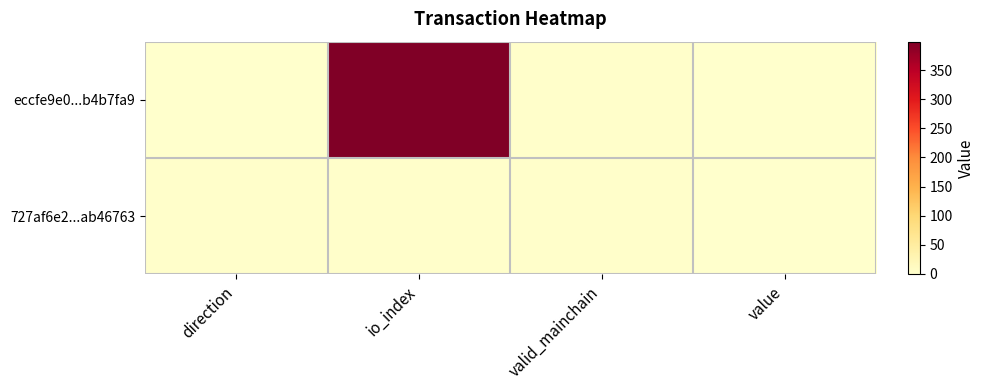

Reading left to right, transcribe all the data shown in this chart.

eccfe9e0...b4b7fa9: direction=-1.0	io_index=399.0	valid_mainchain=1.0	value=0.0
727af6e2...ab46763: direction=1.0	io_index=1.0	valid_mainchain=1.0	value=0.0